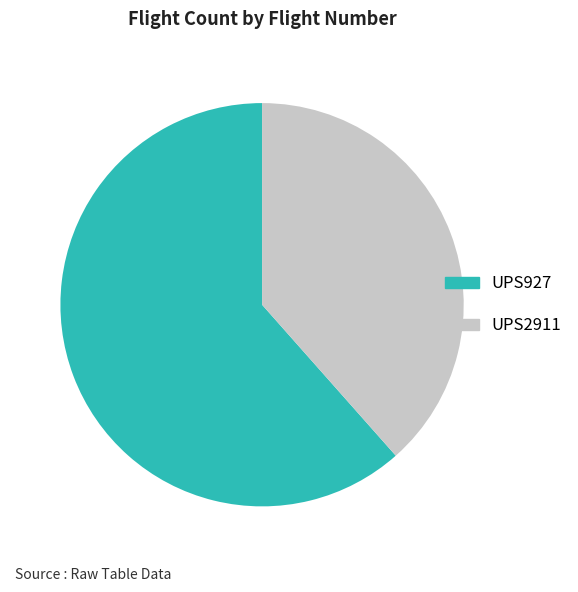

What is the ratio of the value at UPS2911 to the value at UPS927?

0.6